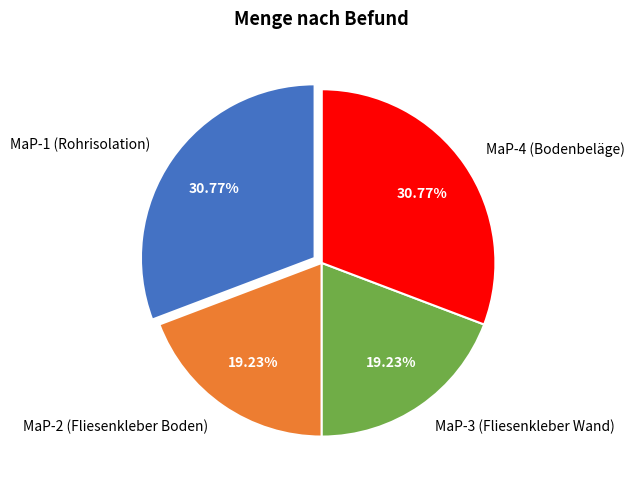

Combined, do MaP-1 (Rohrisolation) and MaP-4 (Bodenbeläge) account for over 50%?

Yes